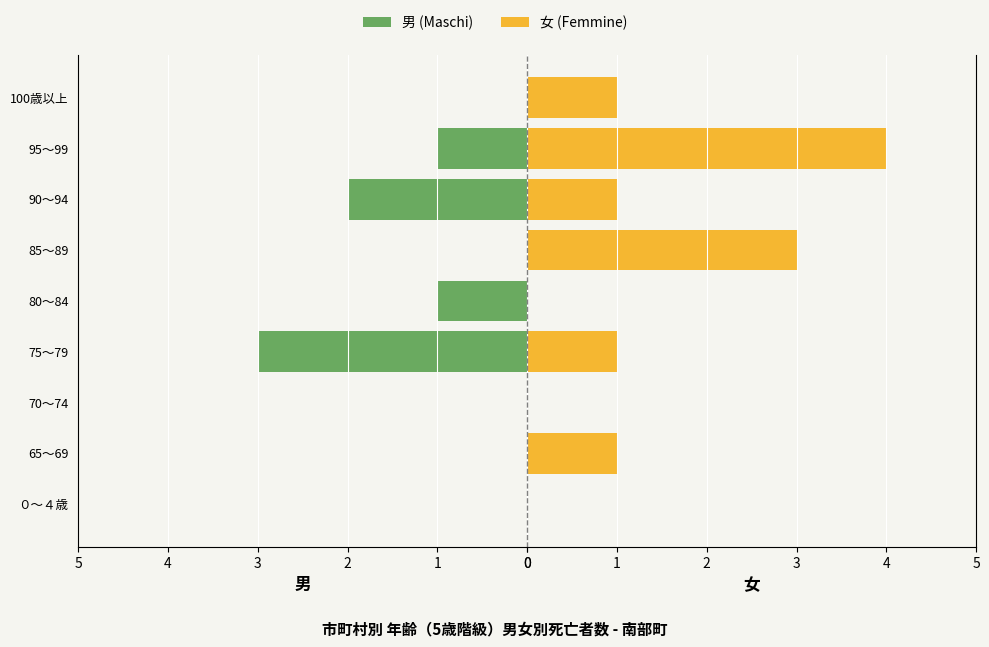

What is the total value across all series at 1?

1